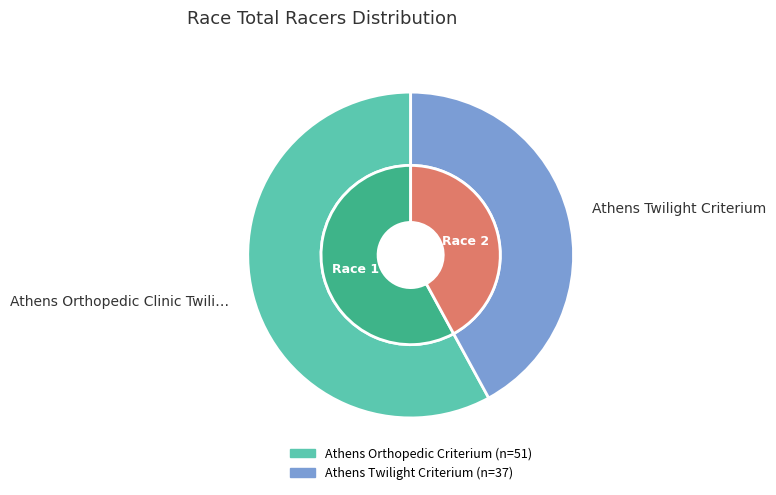

Combined, do Athens Twilight Criterium and Athens Orthopedic Clinic Twilight Criterium account for over 50%?

Yes